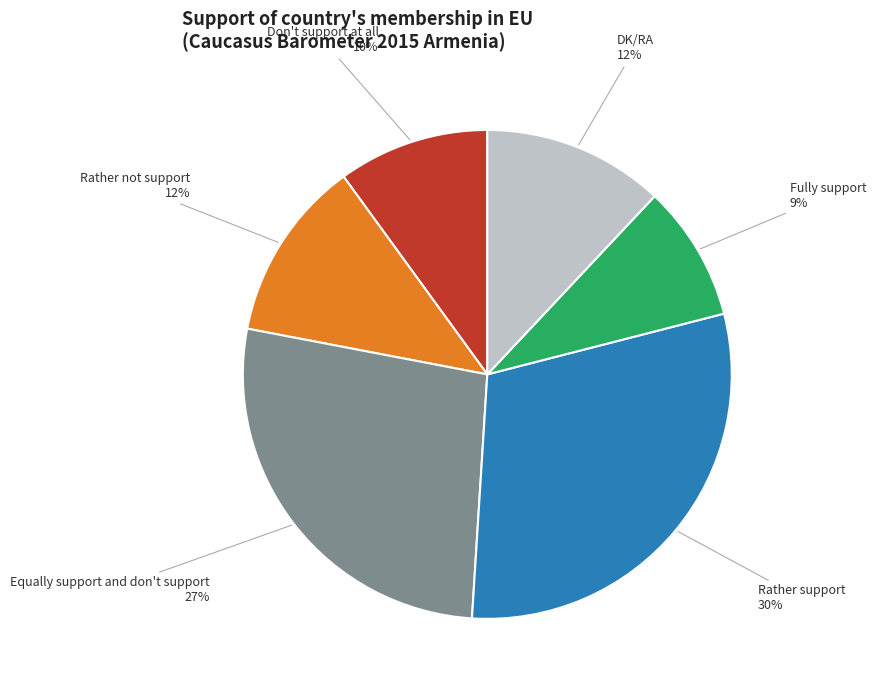

True or false: Fully support accounts for 17% of the total.

False